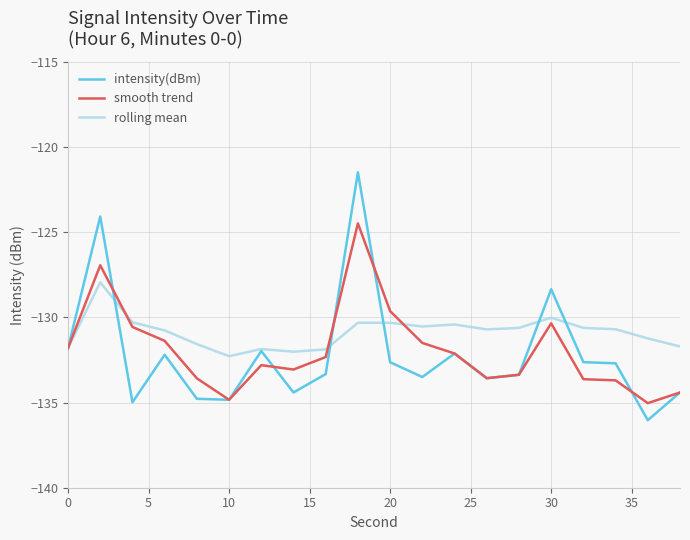

Which series has the largest range (max minus min)?

intensity(dBm)